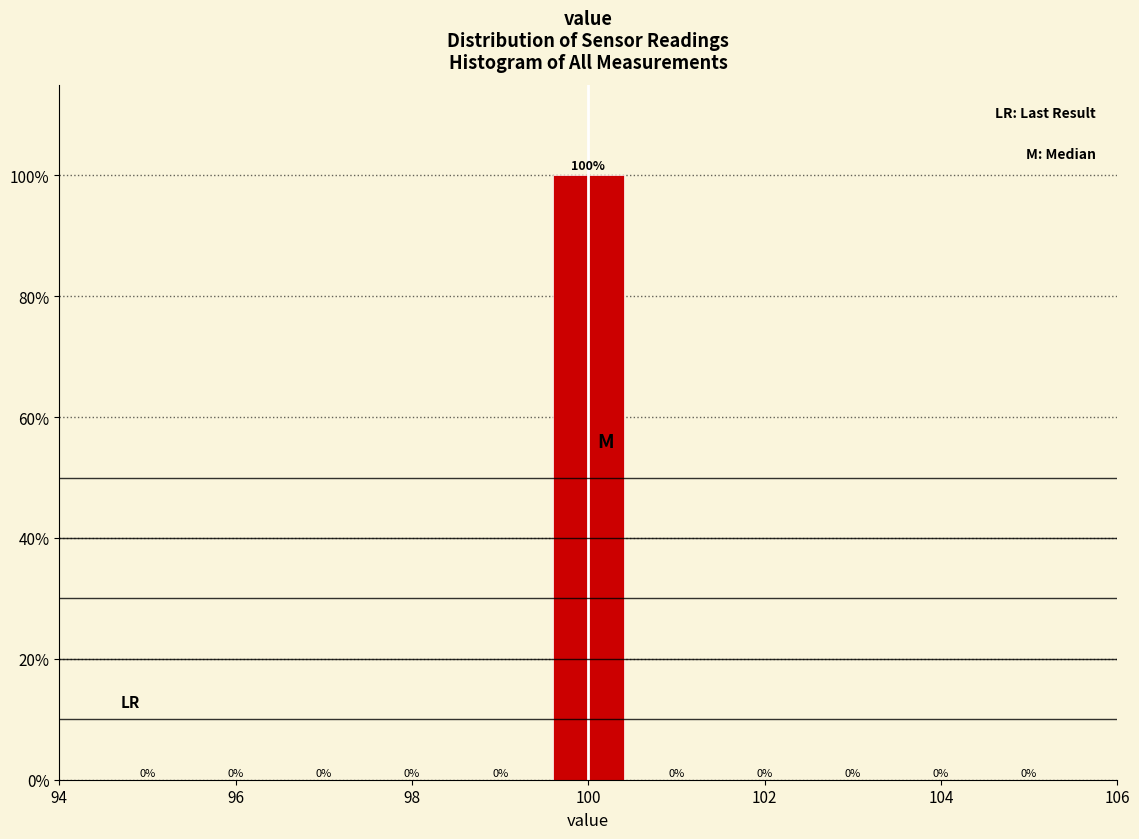

How tall is the bar that spans 99.5 to 100.5 on the x-axis? The bar edges are not printed on the chart, so give them approximately, as read against the axis.

100